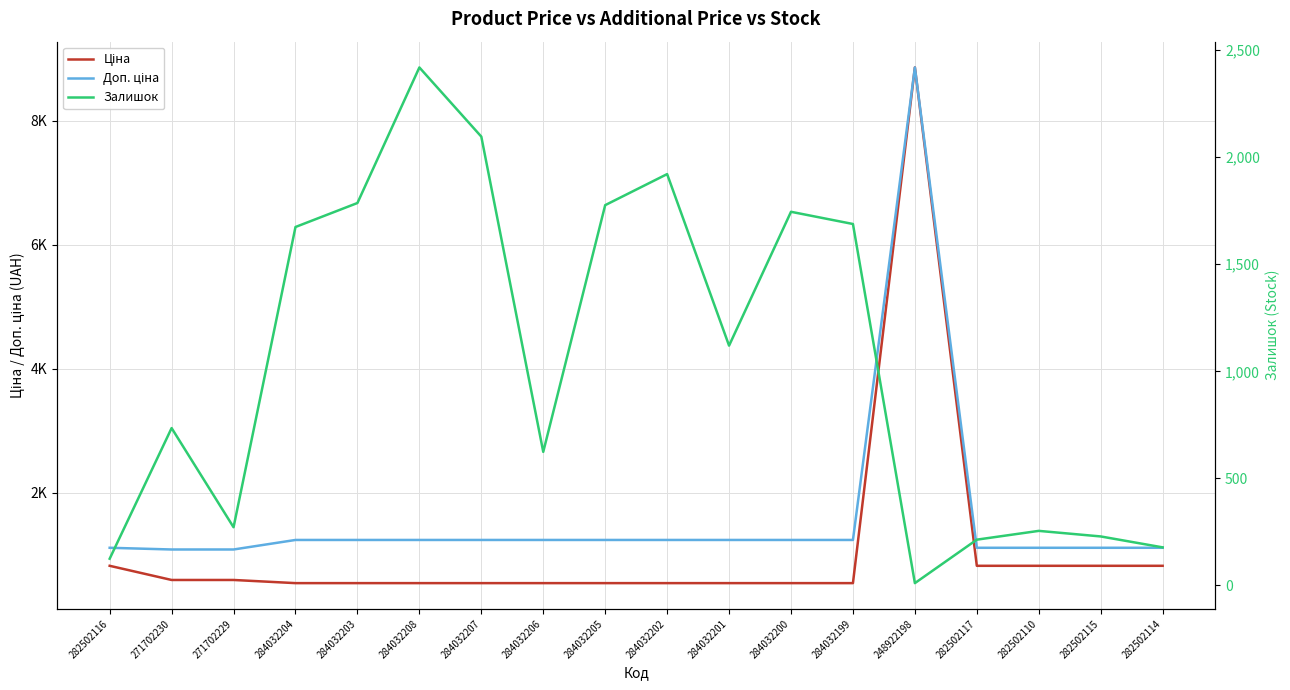

How many values in the Доп. ціна series exceed 1235?

11